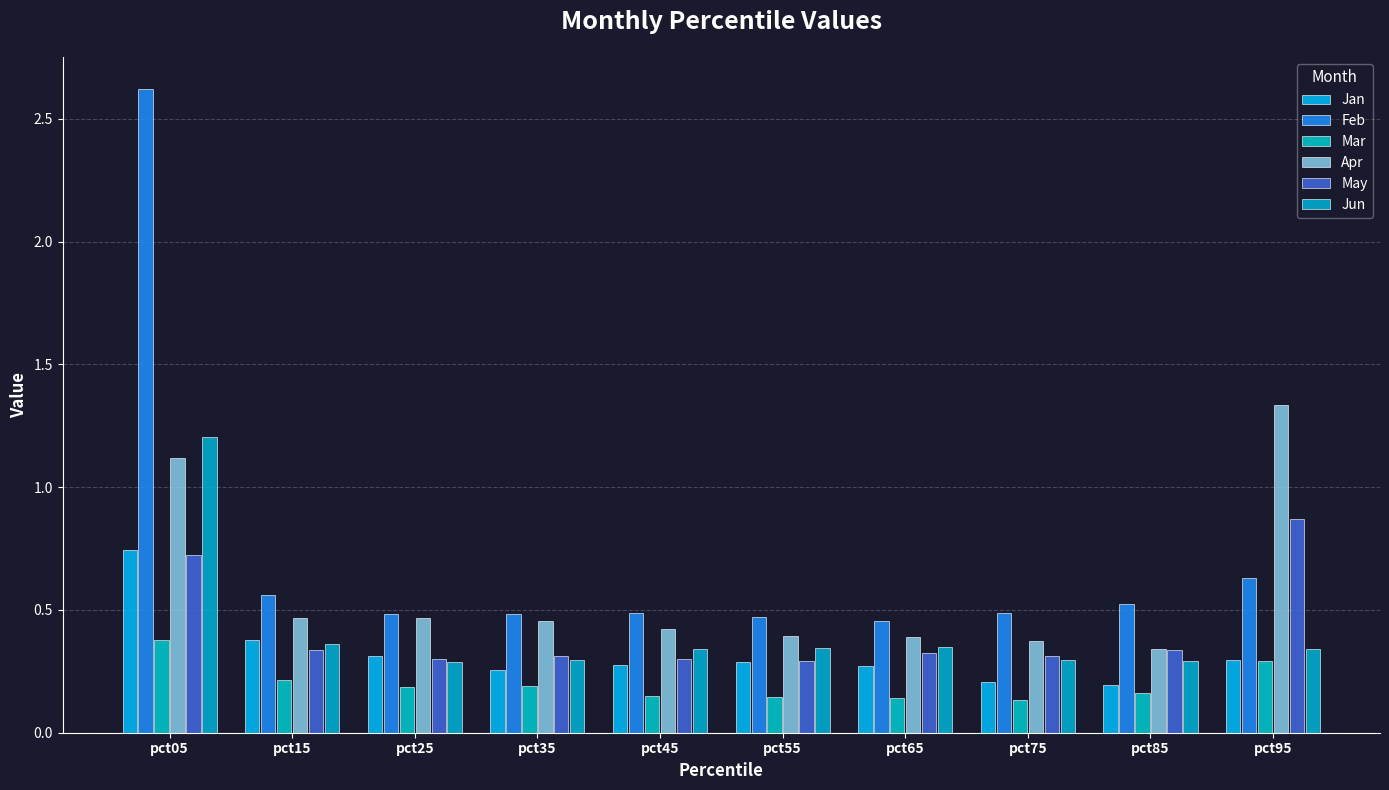

Does the chart contain any negative values?

No